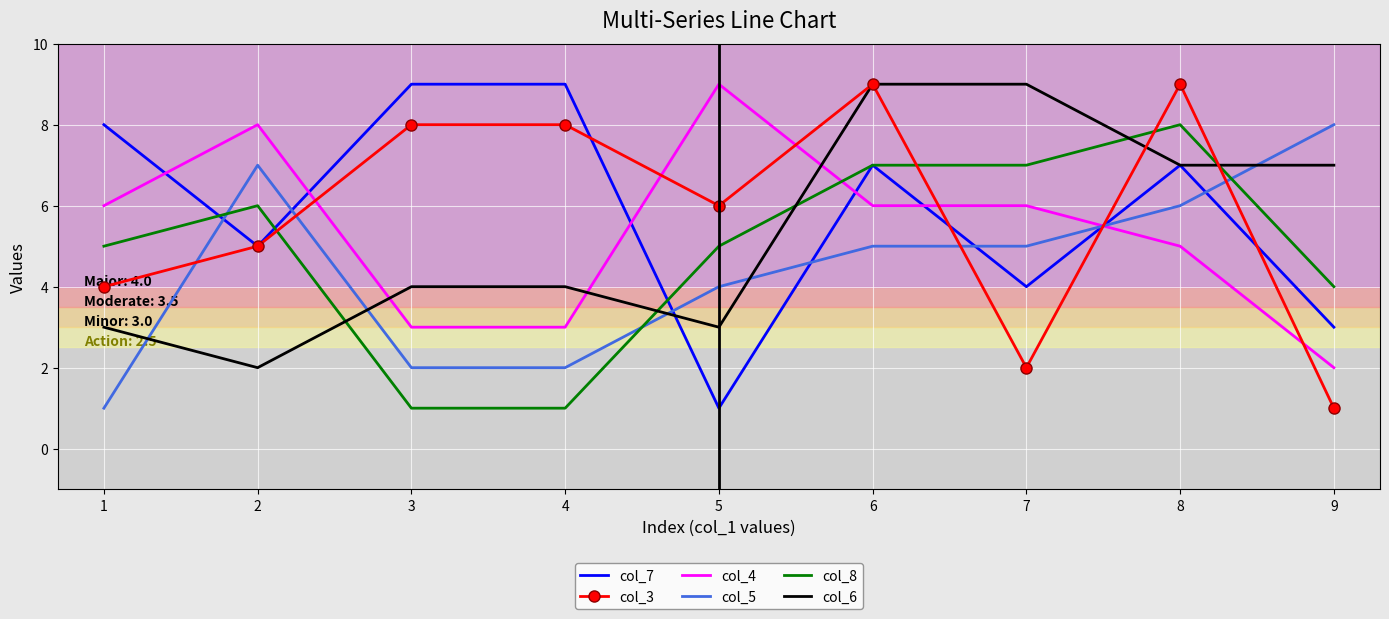

How many categories are shown in the chart?

9